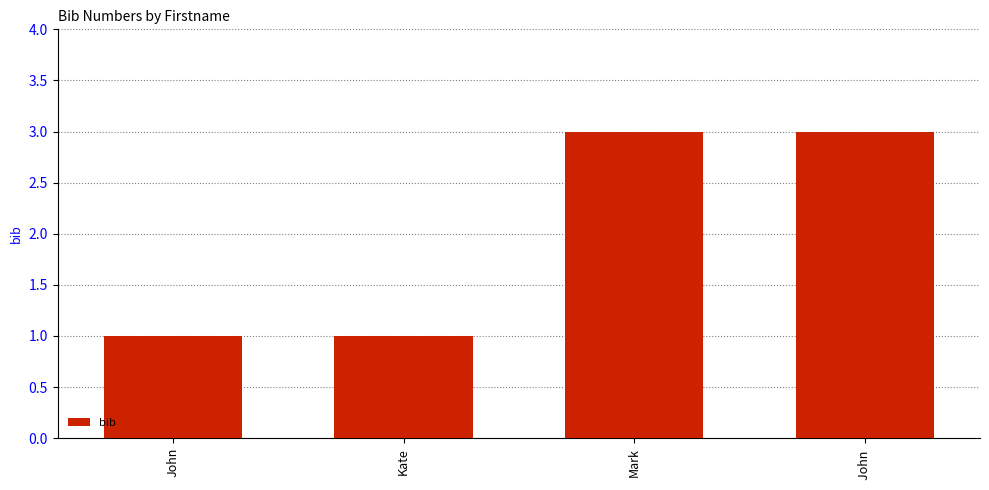

What is the value of the 4th bar from the left?

3